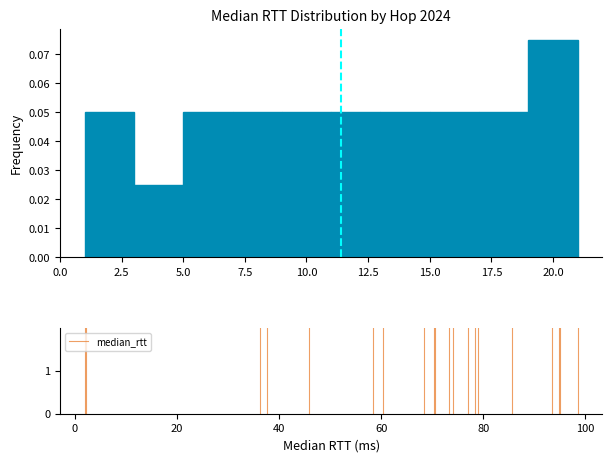

How tall is the bar that spans 11 to 13 on the x-axis? The values are not printed on the chart, so give them approximately, as read against the axis.

0.050